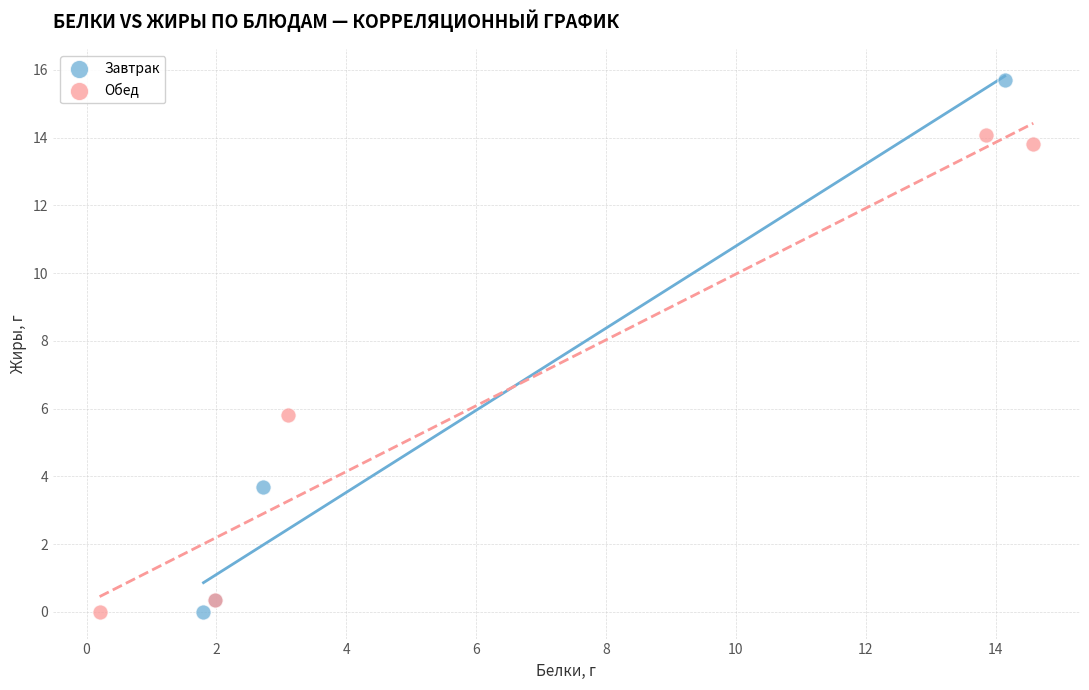

Which series has the widest spread of Y values?

Завтрак